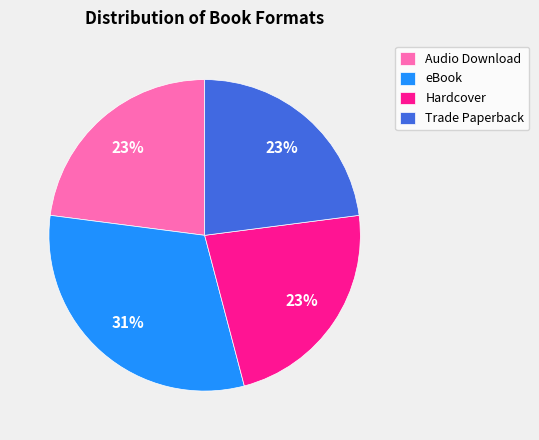

To the nearest percent, what is the difference between the largest and smallest slice percentages?

8%